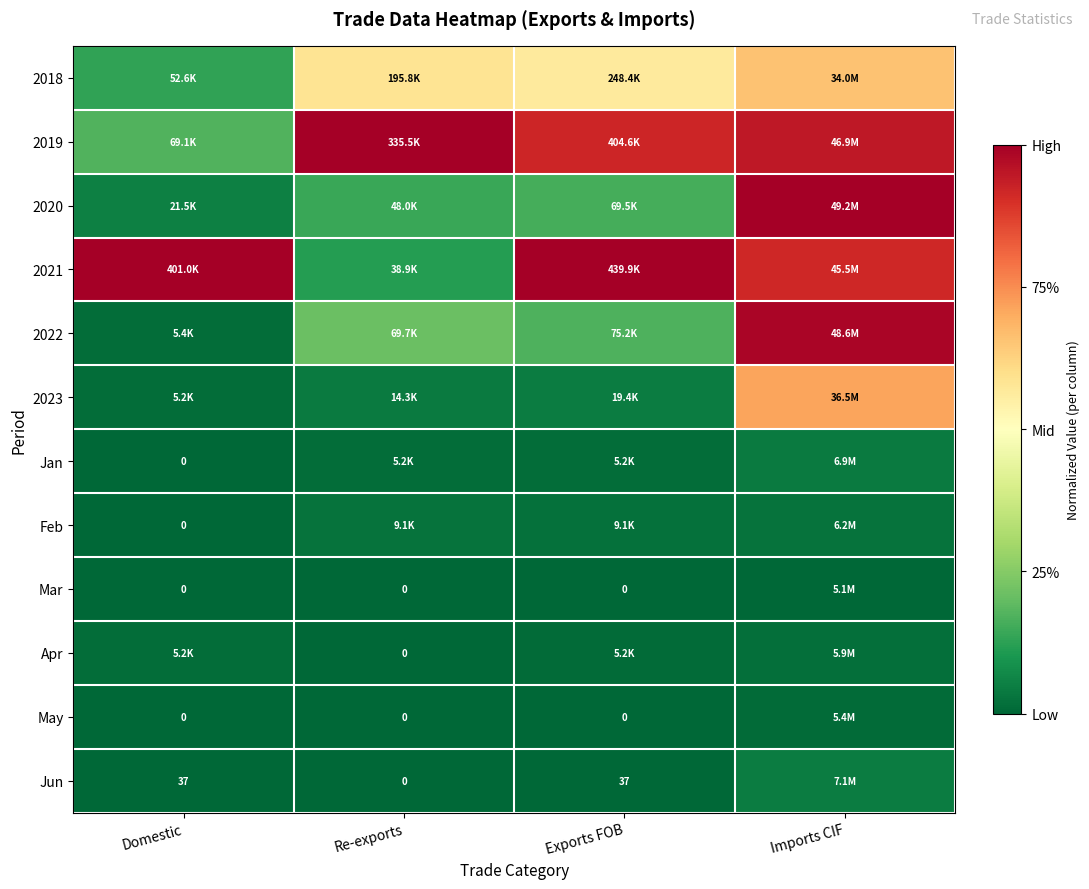

At how many categories does at least one series exceed 0?

4